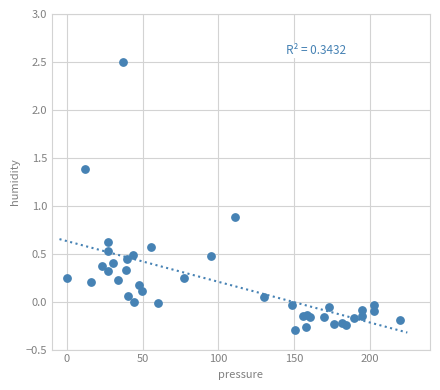

What Y value in the scatter plot is closest to 1?

0.9